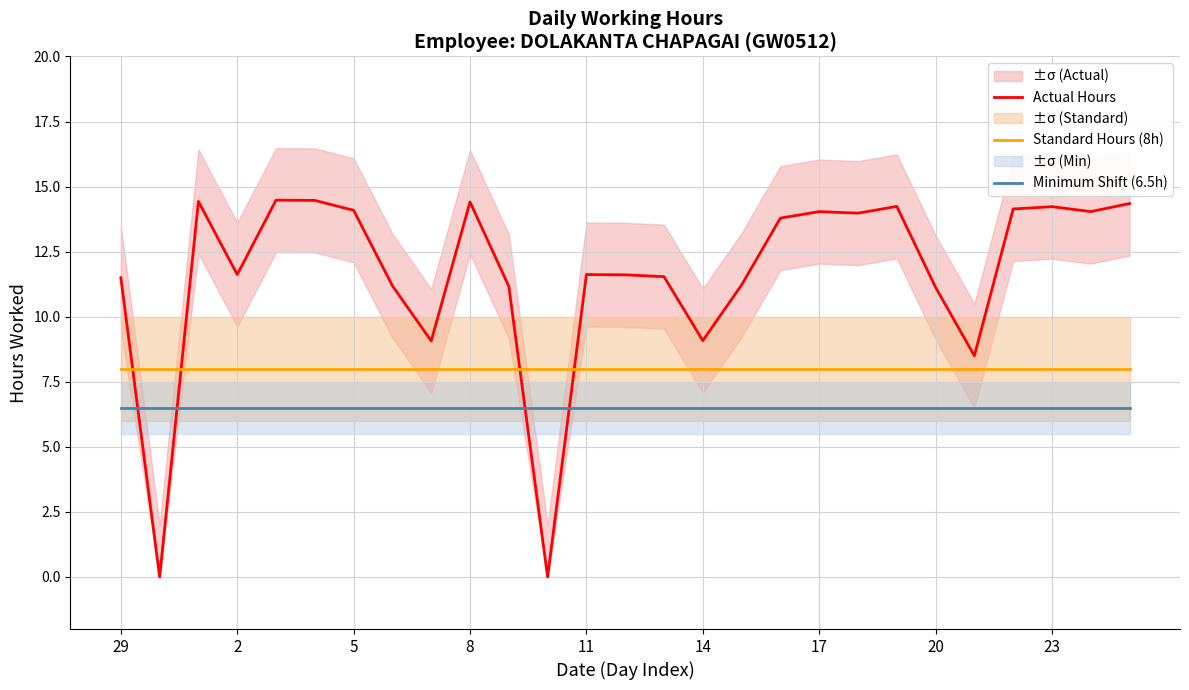

The value of Actual Hours at 14 is 13.9. True or false?

False